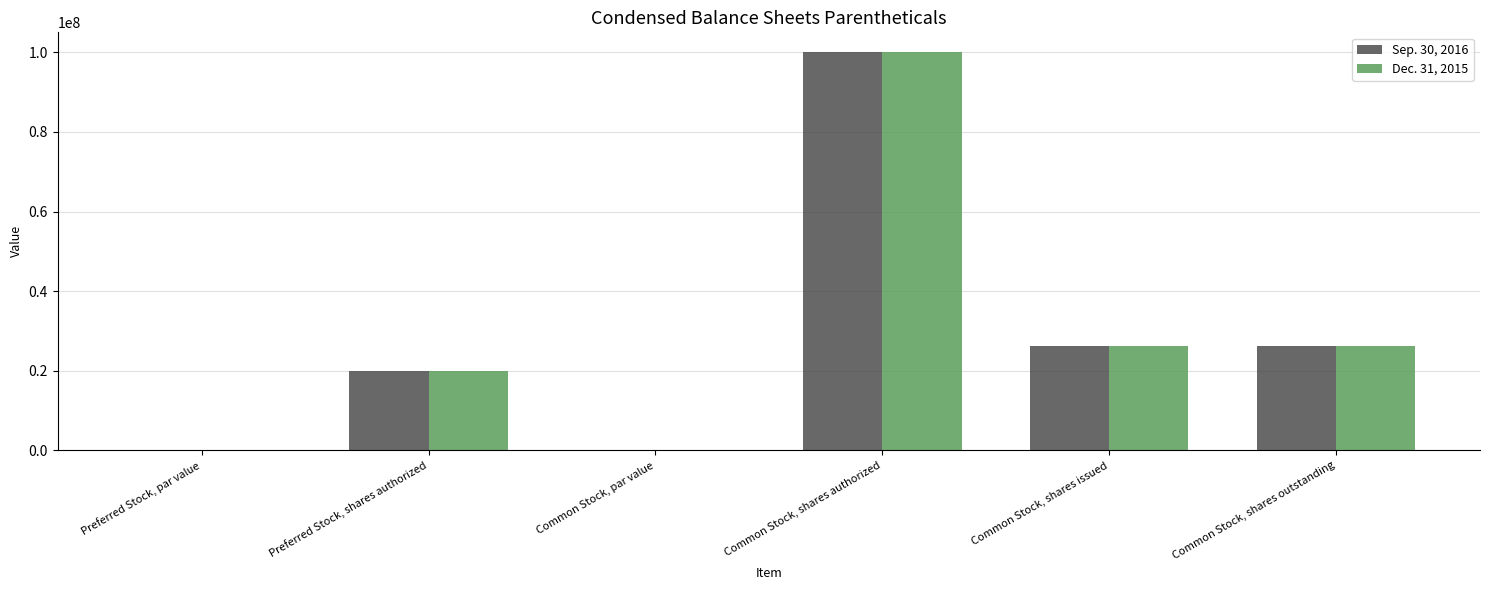

Is the value of Dec. 31, 2015 at Common Stock, shares issued greater than the value of Sep. 30, 2016 at Preferred Stock, par value?

Yes